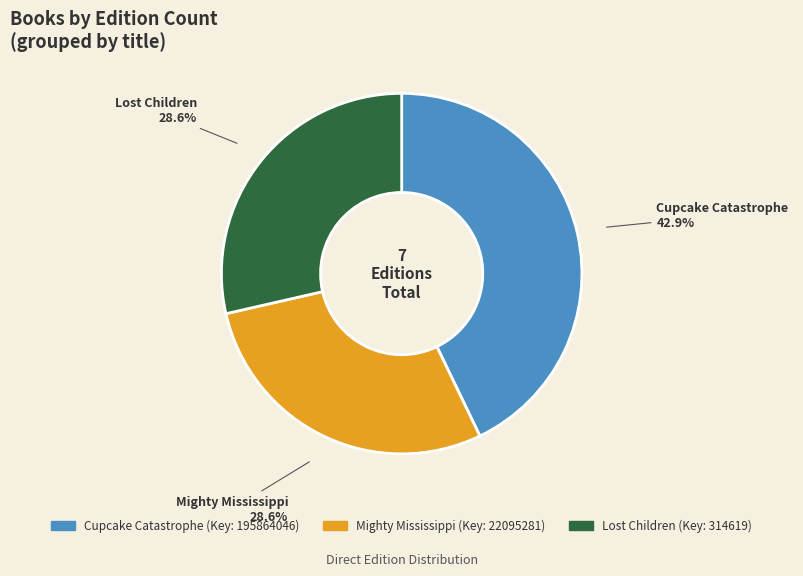

To the nearest percent, what portion does Cupcake Catastrophe represent?

43%